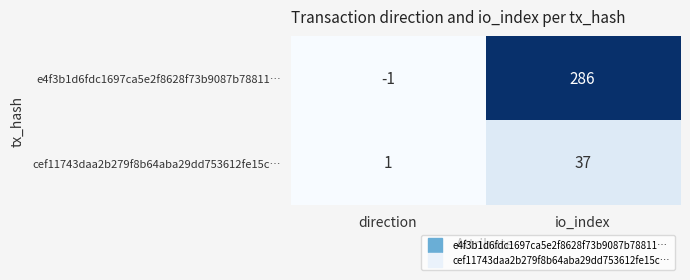

The e4f3b1d6fdc1697ca5e2f8628f73b9087b78811… series shows 286 at io_index. True or false?

True